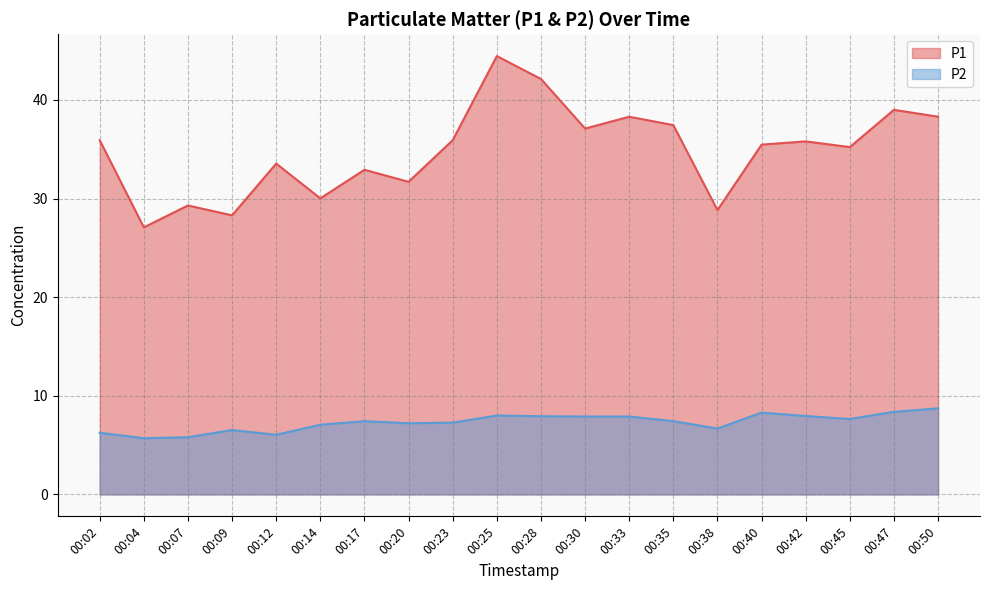

How many interior local valleys does the P2 series have?

5